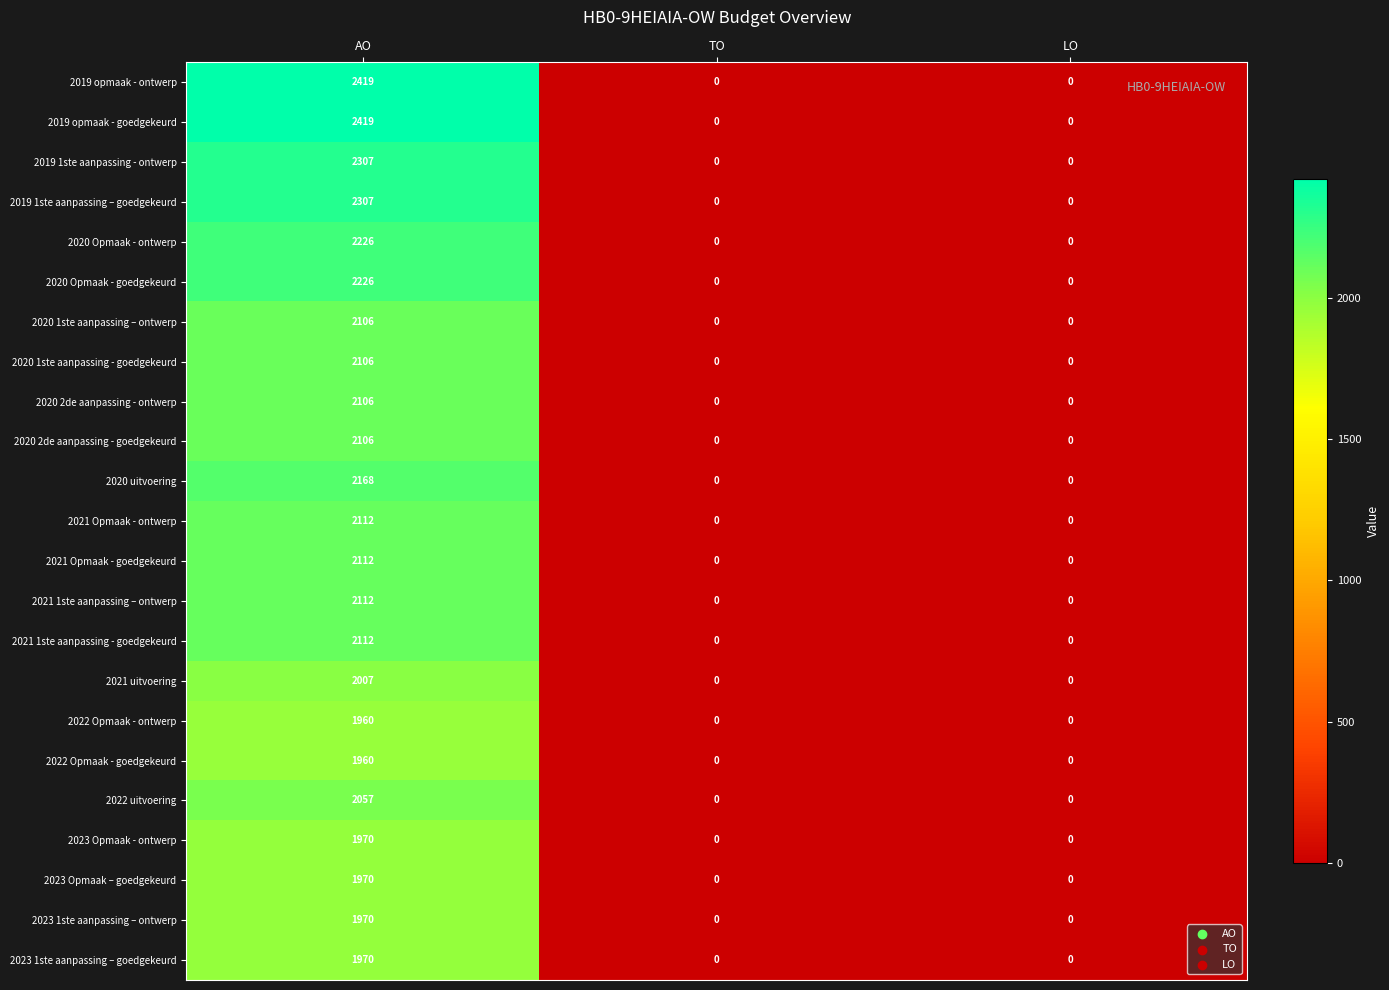

At which category is the sum across all series the highest?

AO